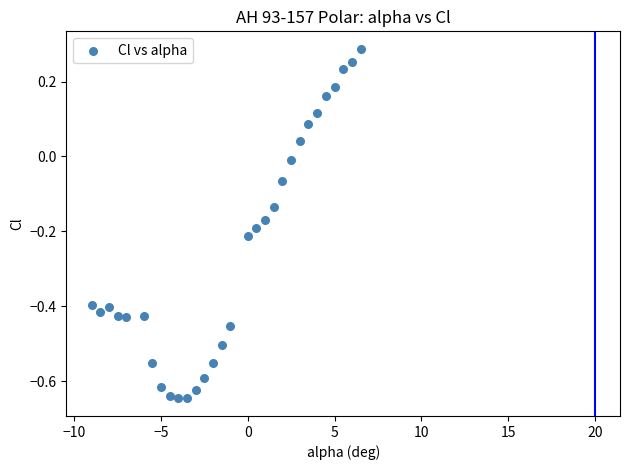

What is the range of Y values (max minus min)?

0.9